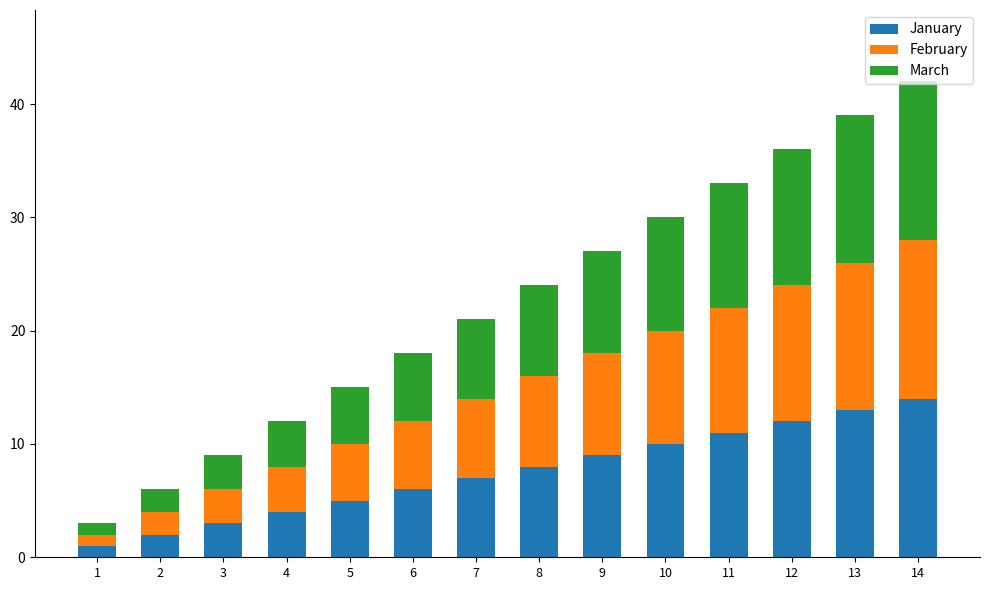

What is the highest value of the January series?

14